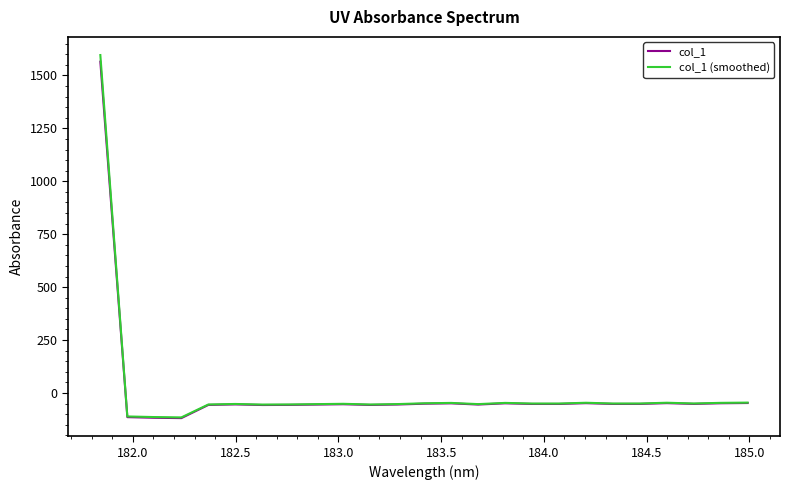

Which series has the widest spread of values?

col_1 (smoothed)